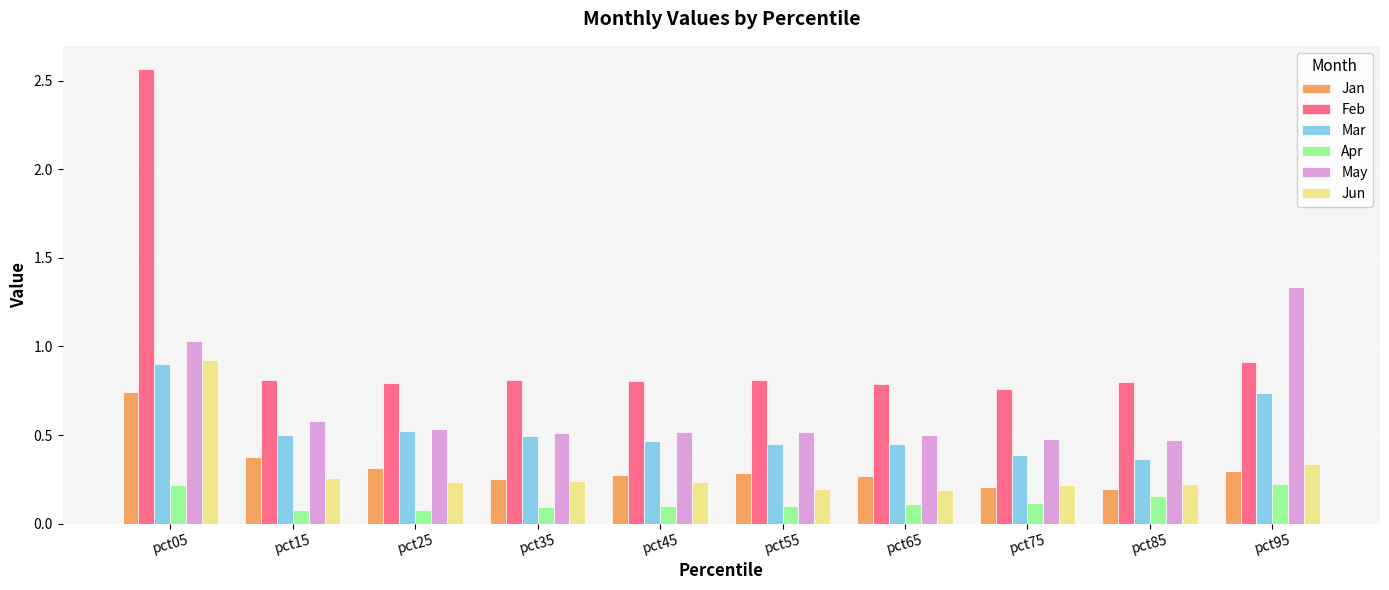

What is the difference between the Mar values at pct15 and pct85?

0.1